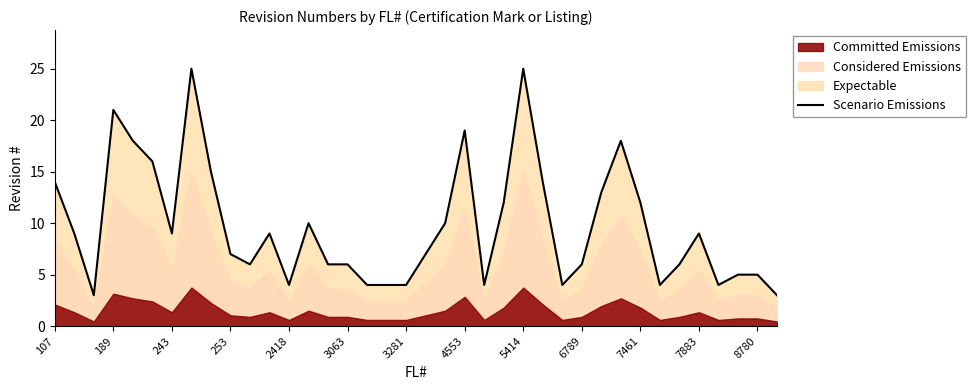

How many data points are above 9?

15